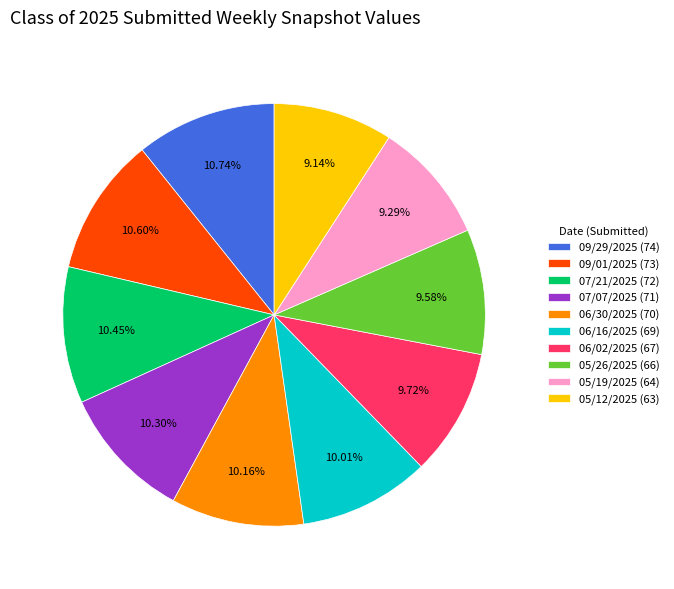

Does 09/29/2025 (74) account for over 50% of the chart?

No